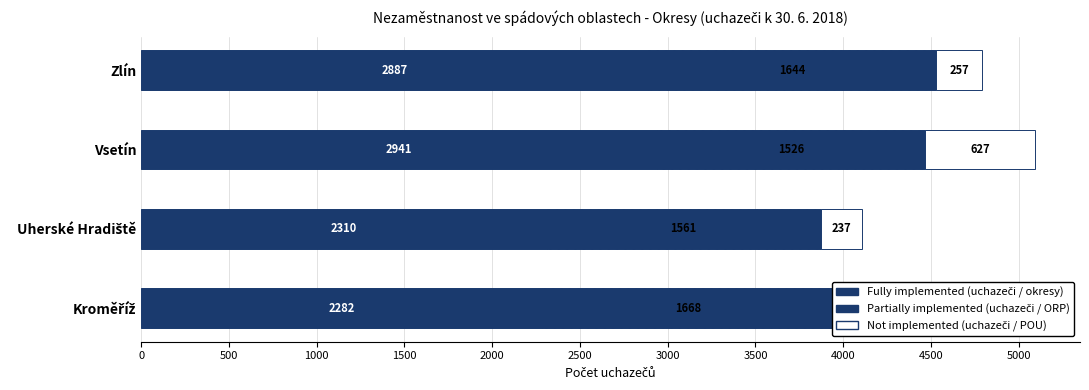

True or false: Fully implemented has a value of 5255 at Vsetín.

False